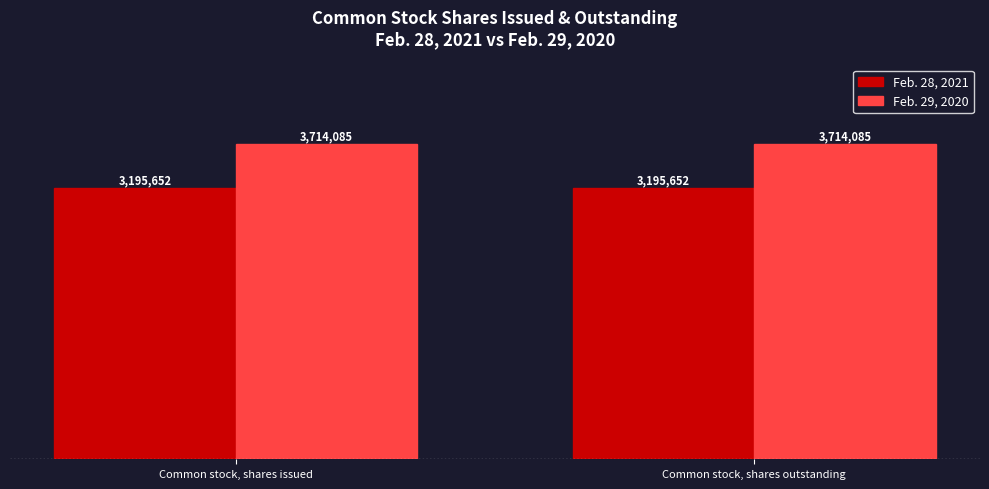

At Common stock, shares issued, list the series in order from largest to smallest.

Feb. 29, 2020, Feb. 28, 2021